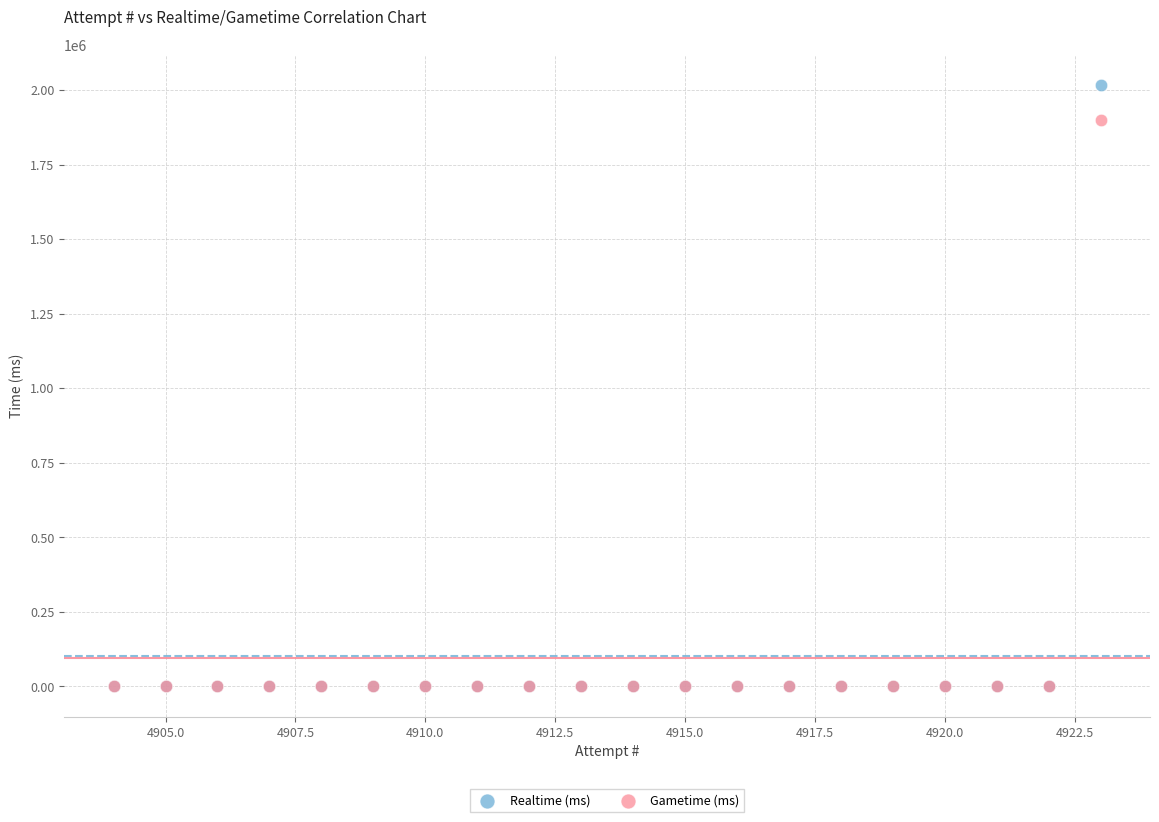

Across all series, what Y value is closest to 1008891?

1897981